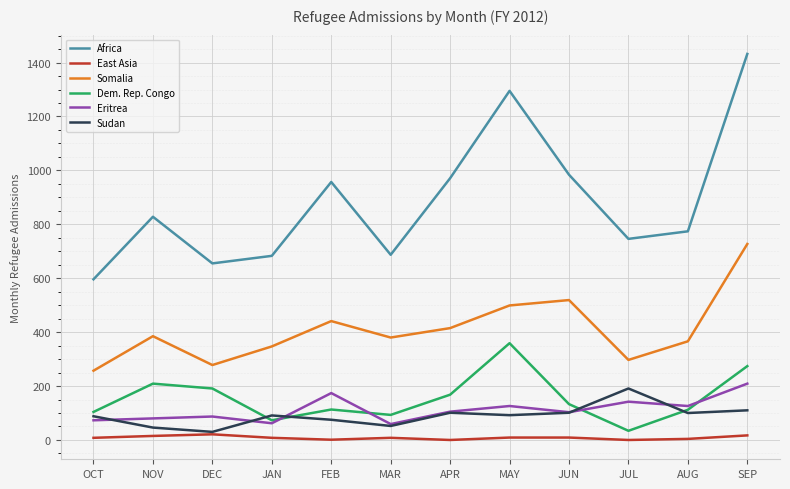

How many lines are shown in the chart?

6